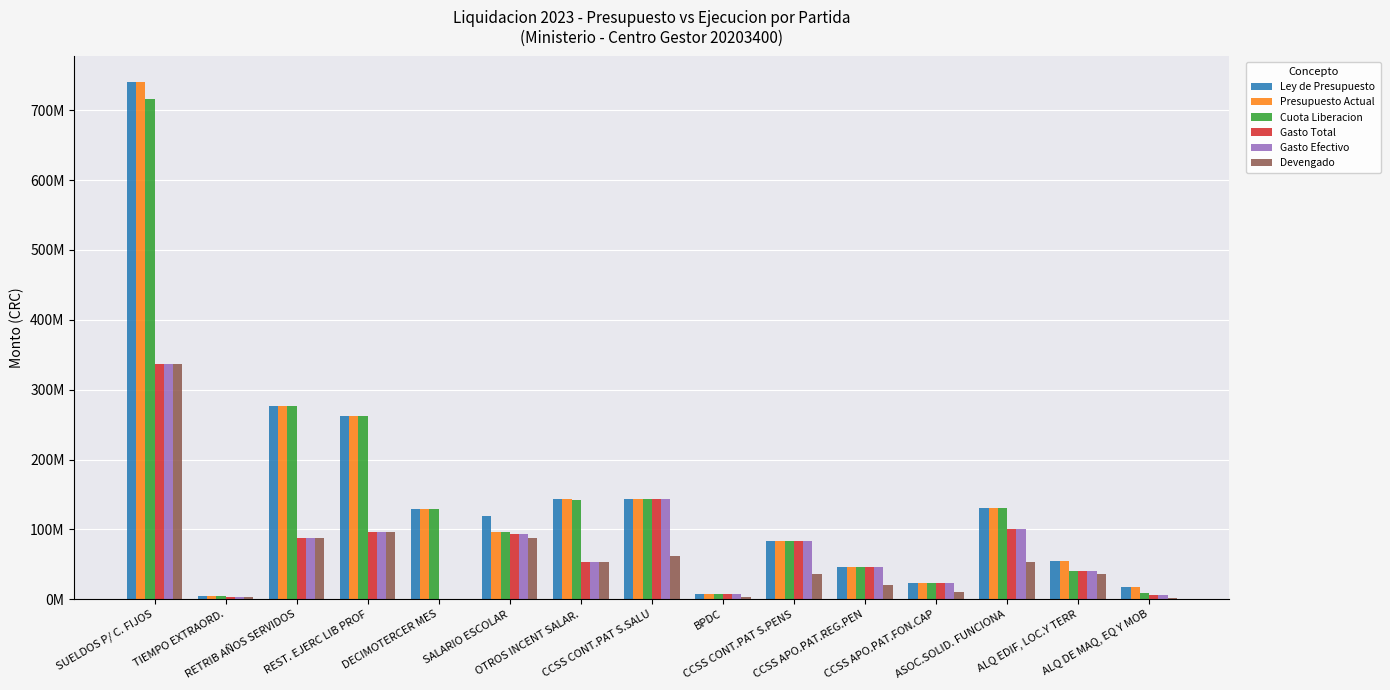

What are all the series names shown in the legend?

Ley de Presupuesto, Presupuesto Actual, Cuota Liberacion, Gasto Total, Gasto Efectivo, Devengado